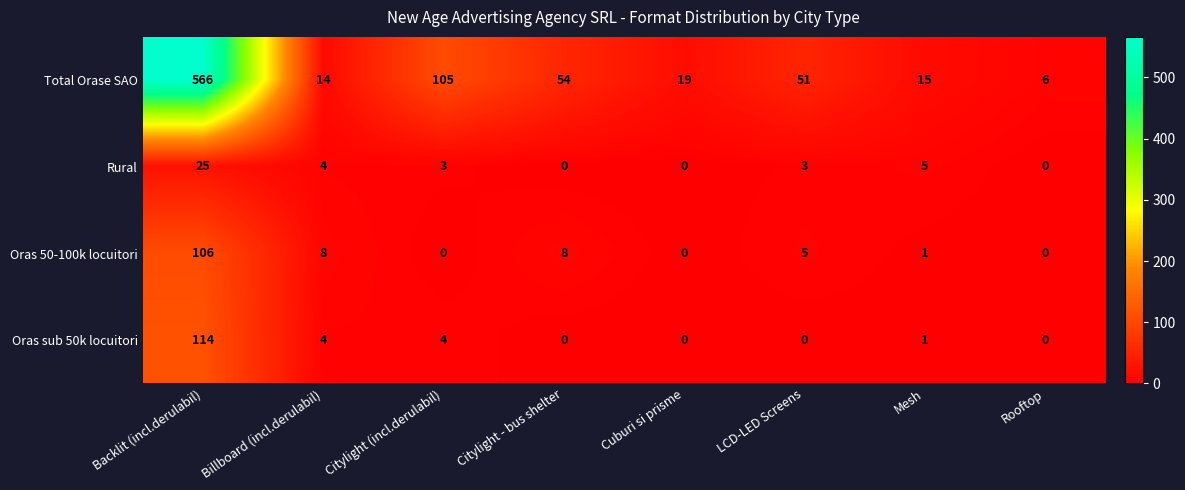

Between Citylight (incl.derulabil) and Rooftop, which series saw the biggest shift?

Total Orase SAO